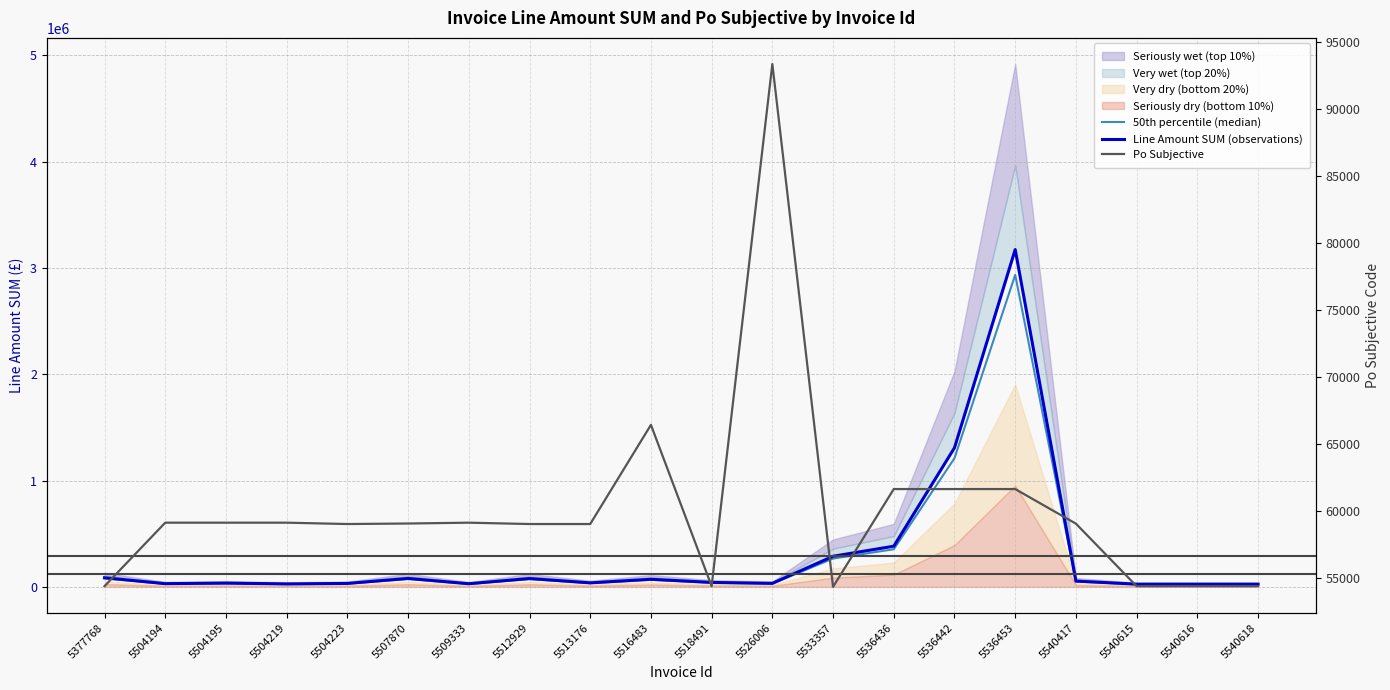

What is the total value across all series at 5540417?

163222.5